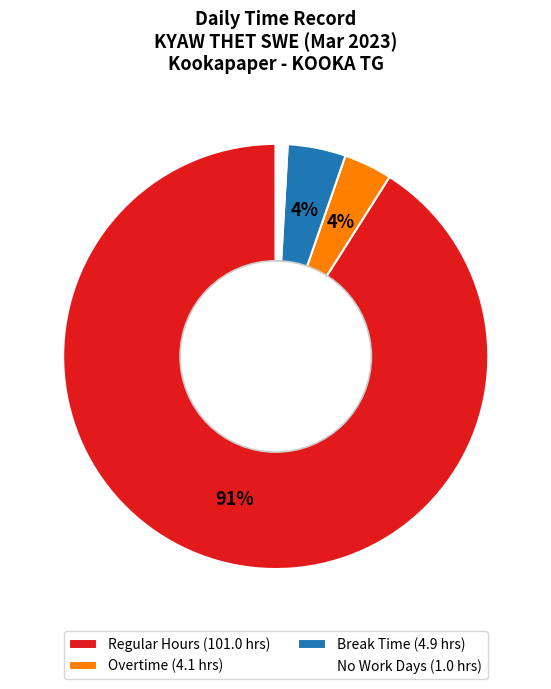

Which slice represents more than half of the pie?

Regular Hours (101.0 hrs)